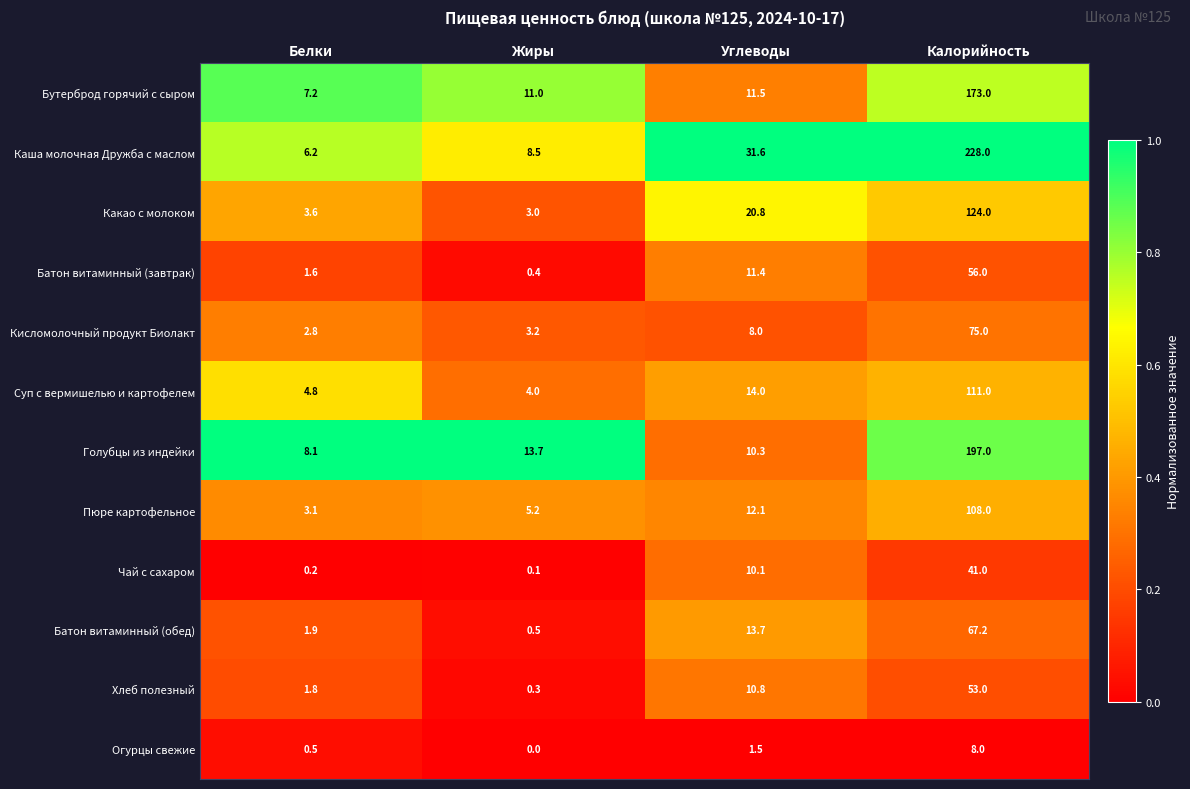

Between Углеводы and Калорийность, which series saw the biggest shift?

Каша молочная Дружба с маслом